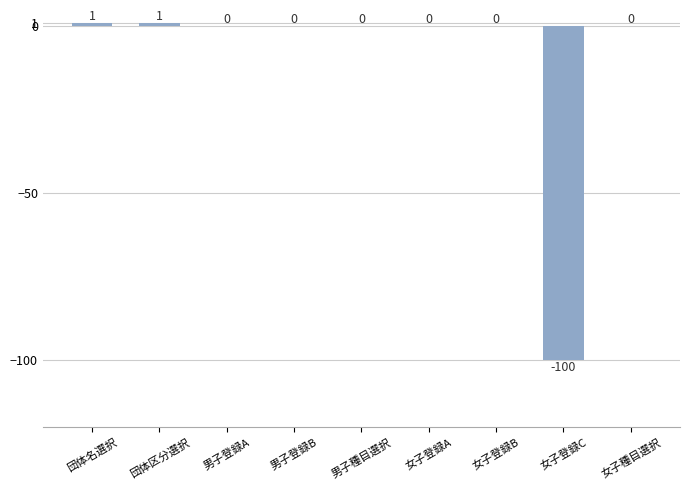

Does the chart contain stacked bars?

No